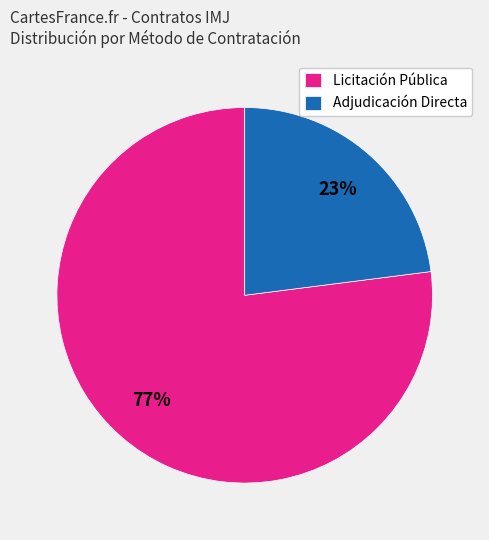

Do Licitación Pública and Adjudicación Directa together represent more than half of the pie?

Yes